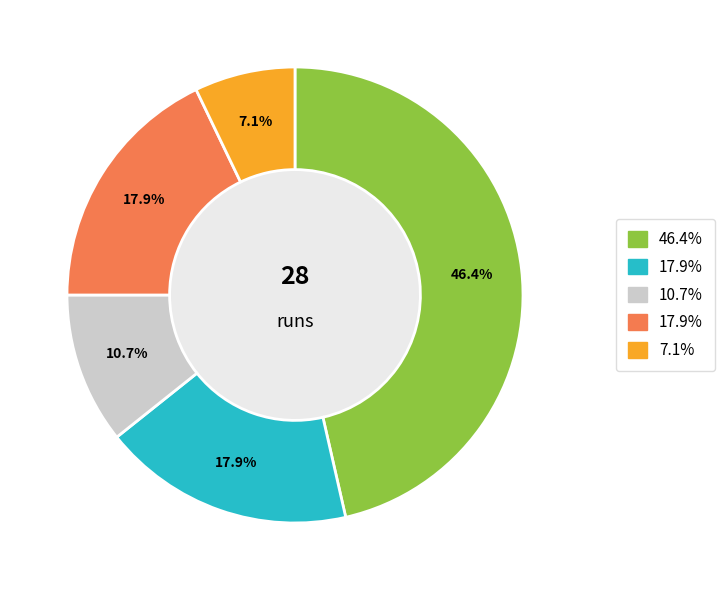

Is there any slice that represents more than half of the pie?

No